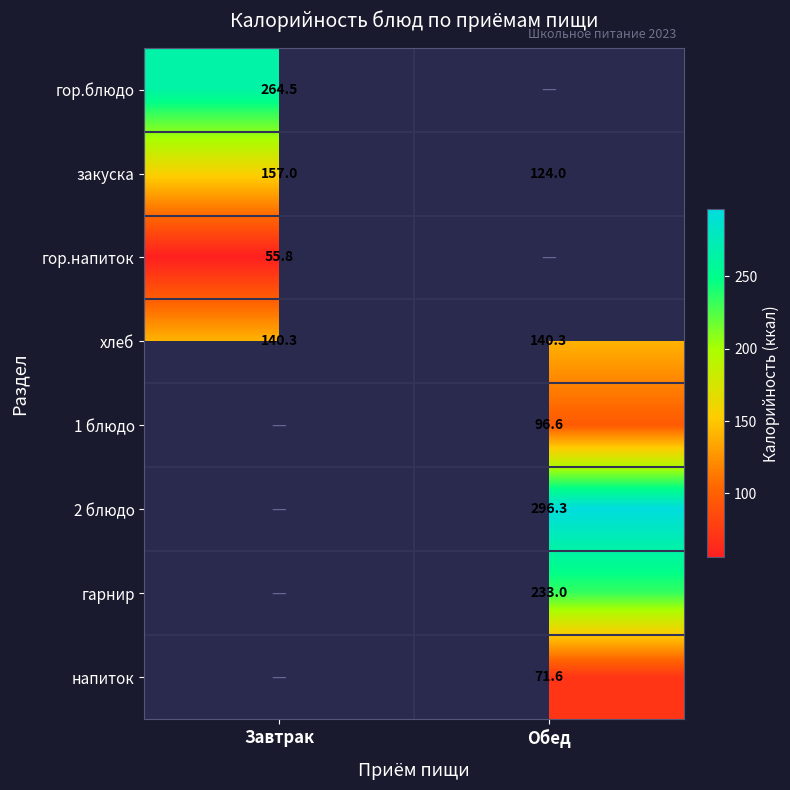

Where is закуска nearest to the value 140?

Обед